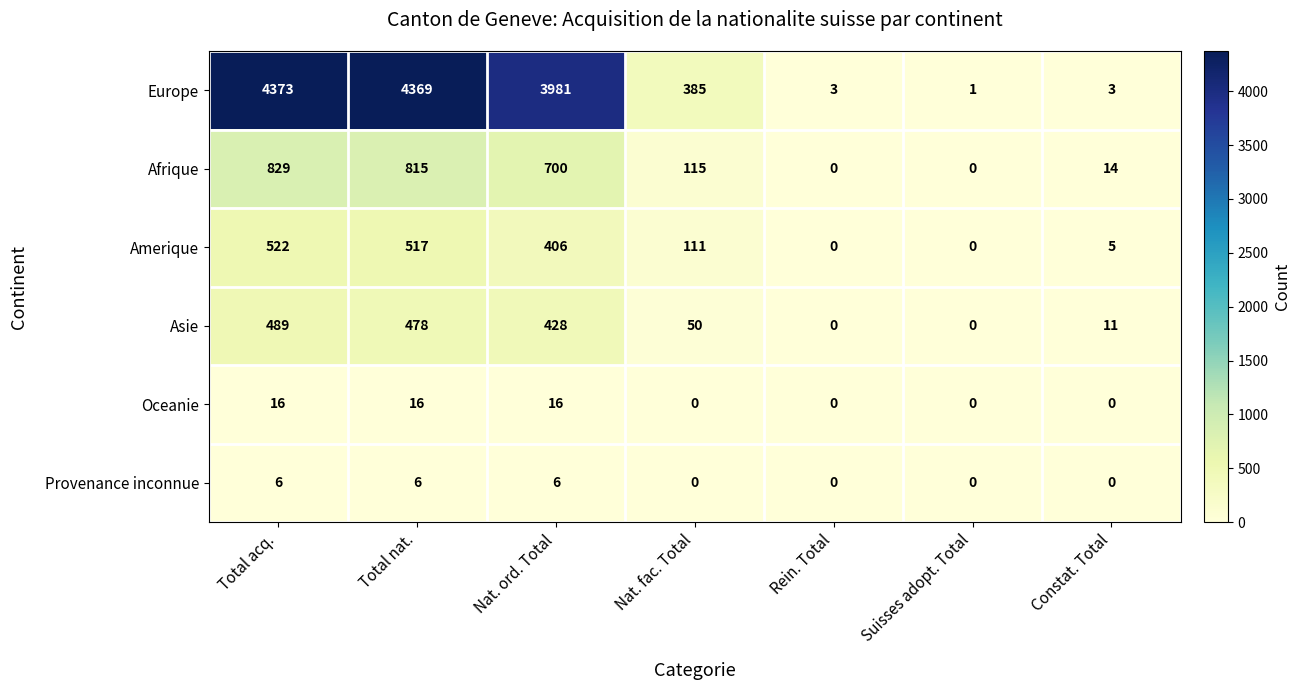

What is the maximum value shown in the chart?

4373